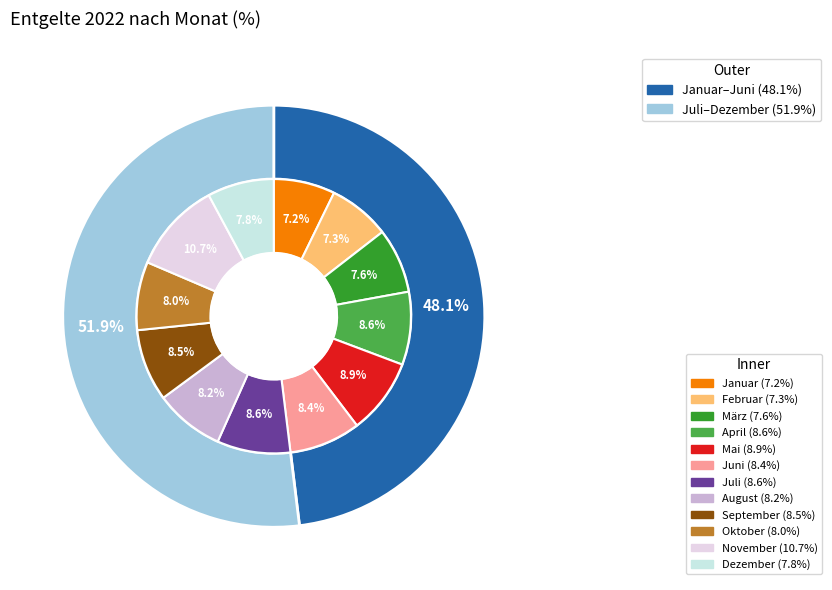

What is the ratio of the value at Mai to the value at März?

1.2